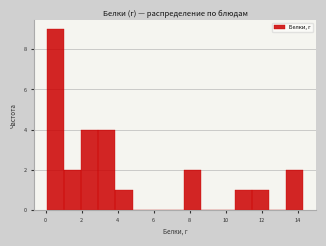

Reading left to right, list every bar in this chart as the range it spans on the x-axis followed by its height. Neither the bar edges nor the heights are printed on the chart, so give them approximately, as read against the axes.

0.0 to 1.0: 9
1.0 to 2.0: 2
2.0 to 3.0: 4
3.0 to 3.8: 4
3.8 to 4.8: 1
4.8 to 5.8: 0
5.8 to 6.8: 0
6.8 to 7.6: 0
7.6 to 8.6: 2
8.6 to 9.6: 0
9.6 to 10.6: 0
10.6 to 11.4: 1
11.4 to 12.4: 1
12.4 to 13.4: 0
13.4 to 14.4: 2